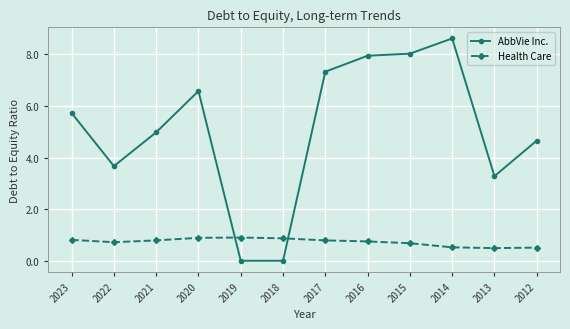

After their last crossing, which series has the higher values: AbbVie Inc. or Health Care?

AbbVie Inc.